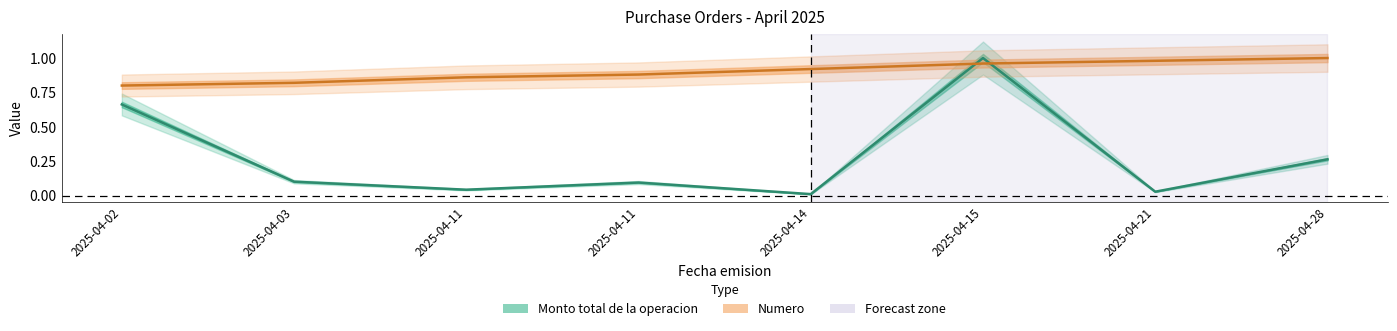

Which label corresponds to the smallest value in the chart?

2025-04-14